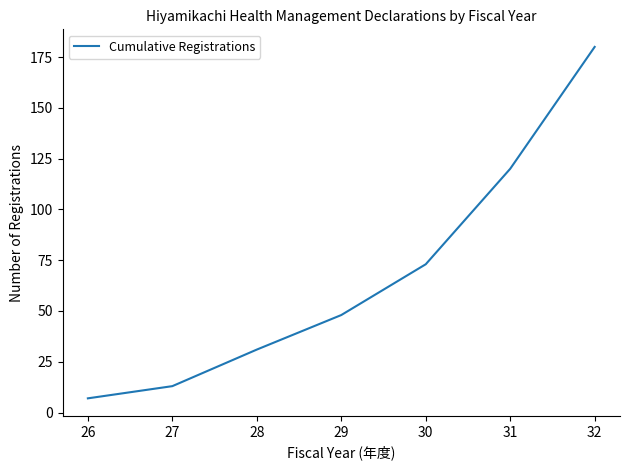

Where is the data nearest to the value 93?

30